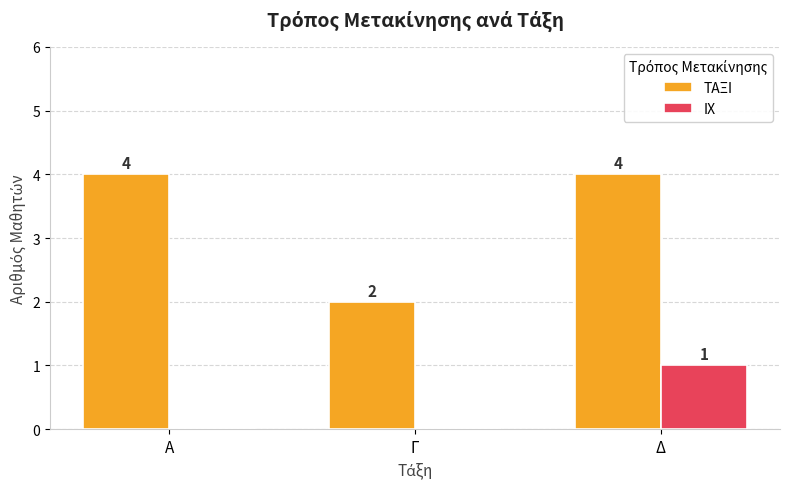

What is the maximum value shown in the chart?

4